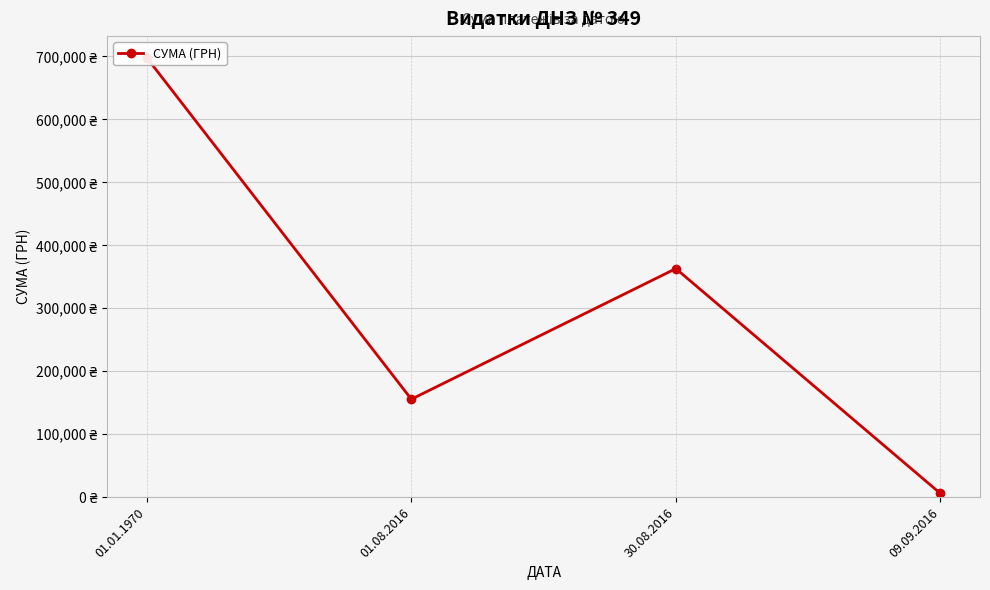

Where does the data first go above 363026?

01.01.1970